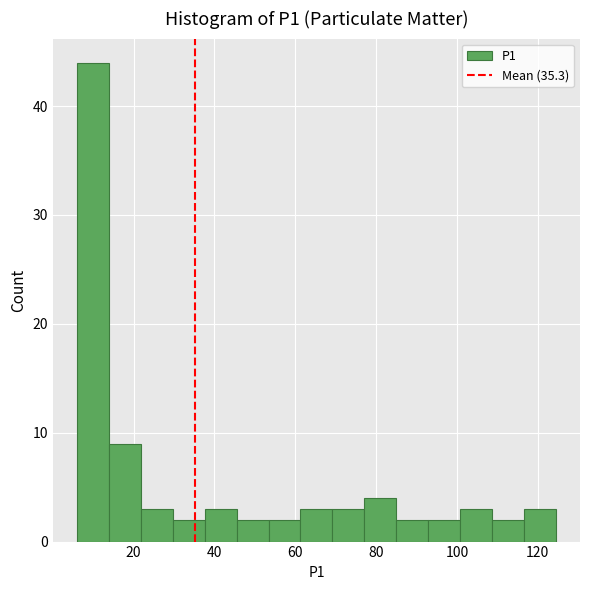

Around what value on the x-axis is the tallest bar? Give the approximate position of its centre, as read against the axis.

10